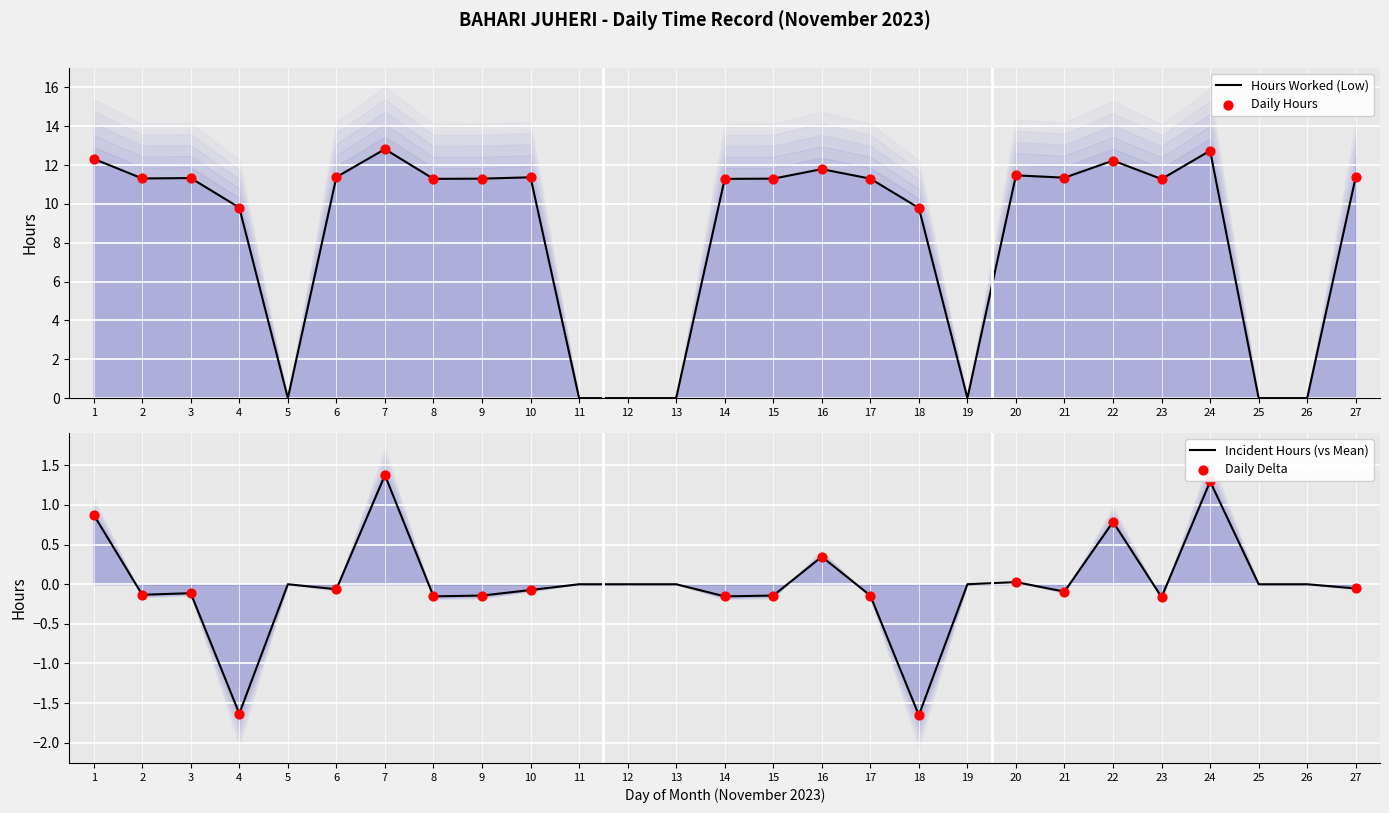

What is the change in value from 14 to 16?

+0.5